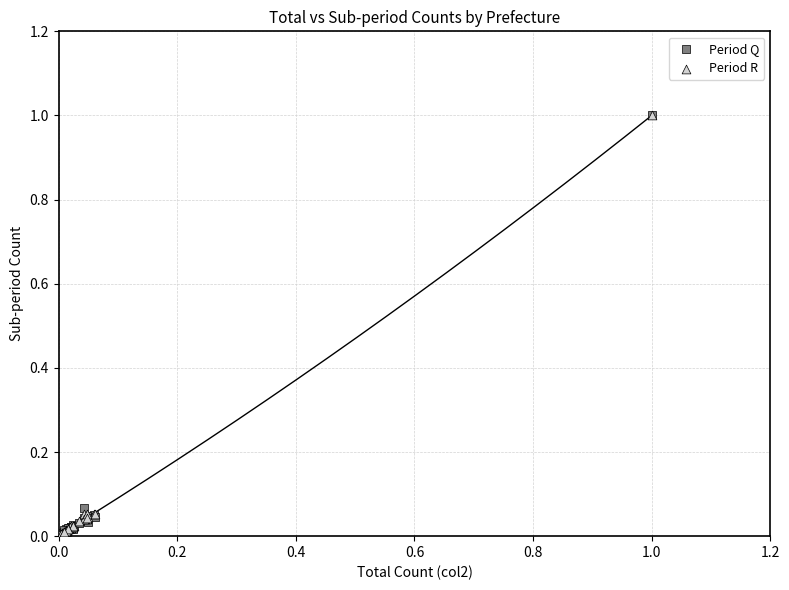

What are all the series names shown in the legend?

Period Q, Period R